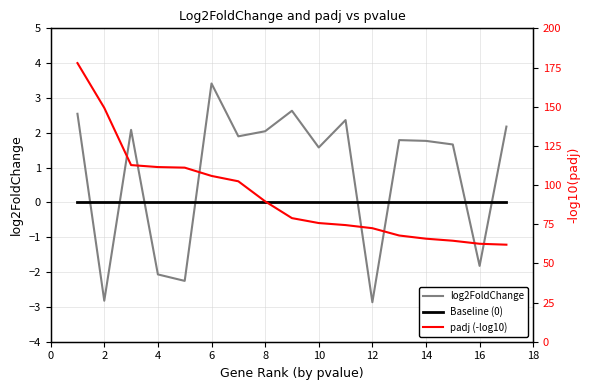

What is the highest value of the padj (-log10) series?

177.8